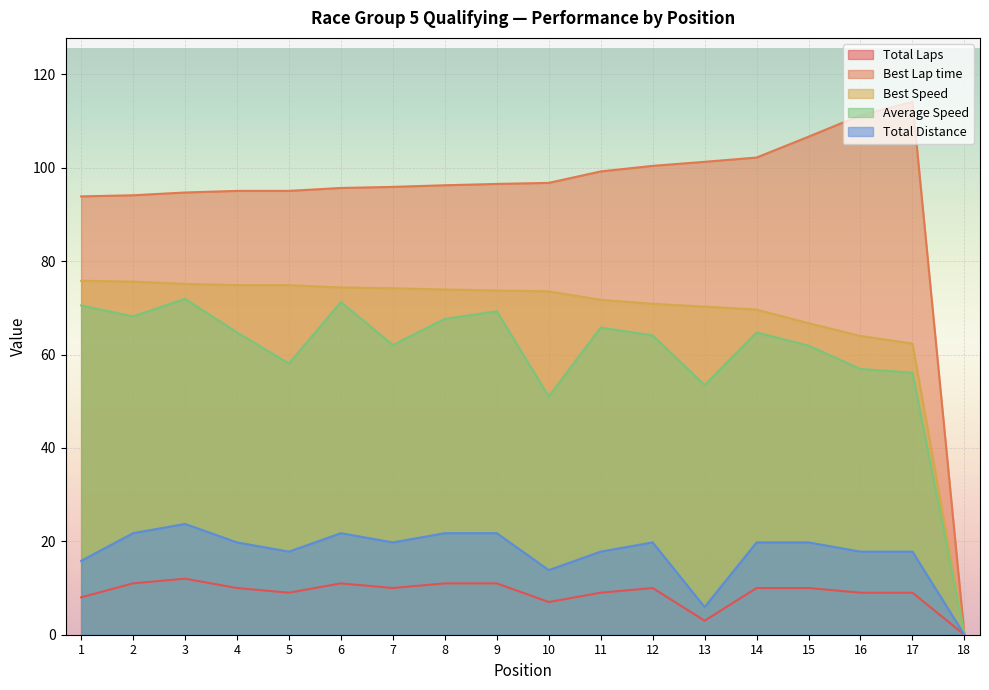

How many series are shown in this chart?

5